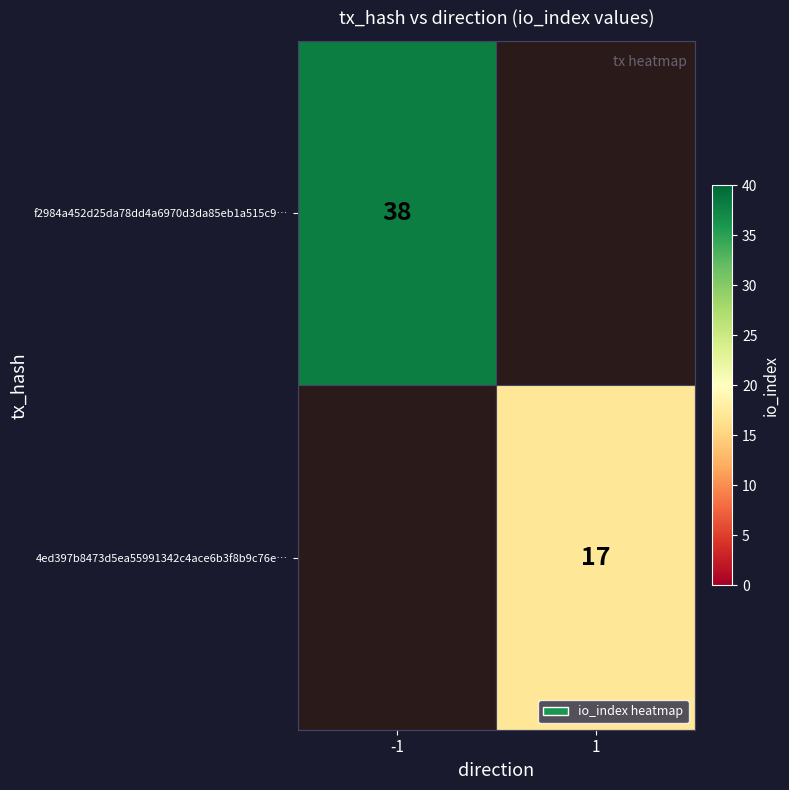

The value of 4ed397b8473d5ea55991342c4ace6b3f8b9c76e… at 1 is 17. True or false?

True